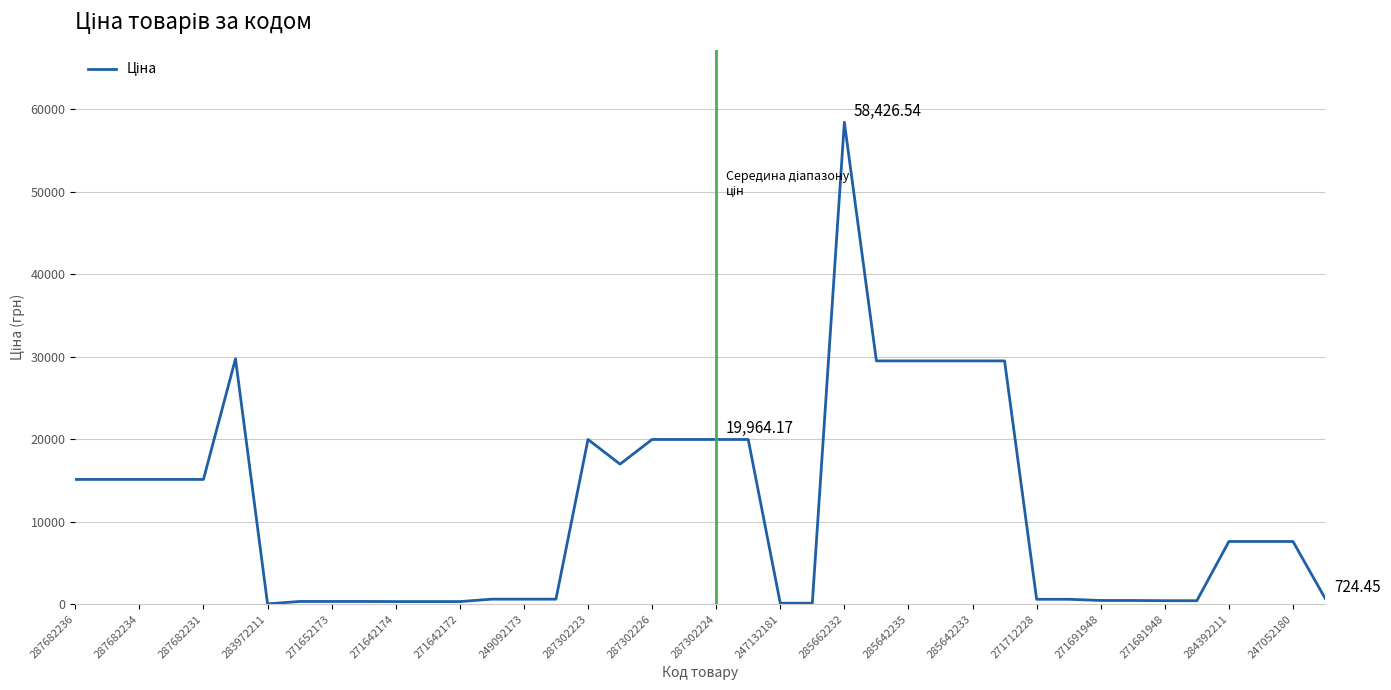

Count the number of values greater than 7596.

21